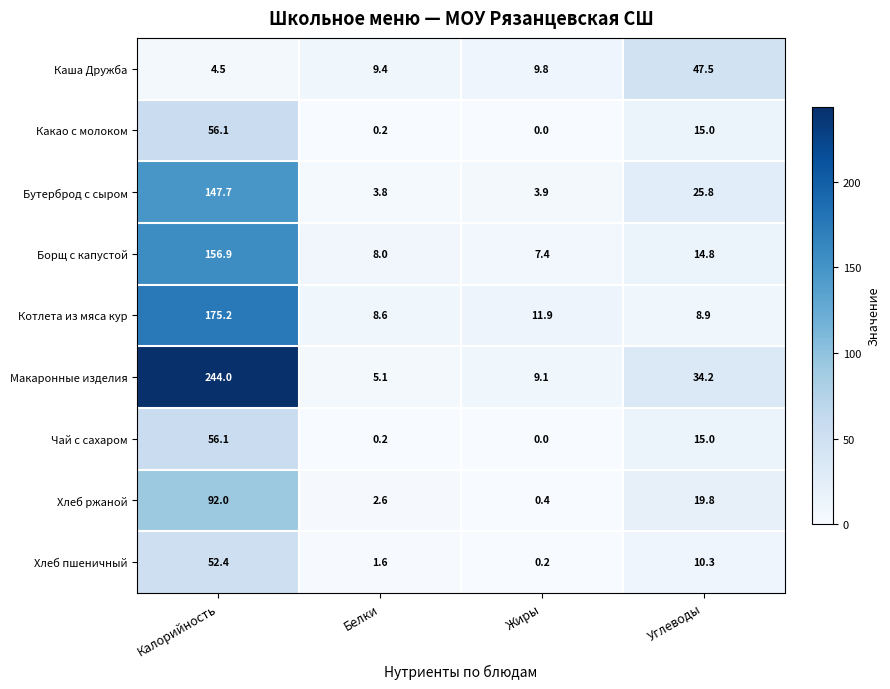

True or false: Котлета из мяса кур has a value of 11.9 at Жиры.

True